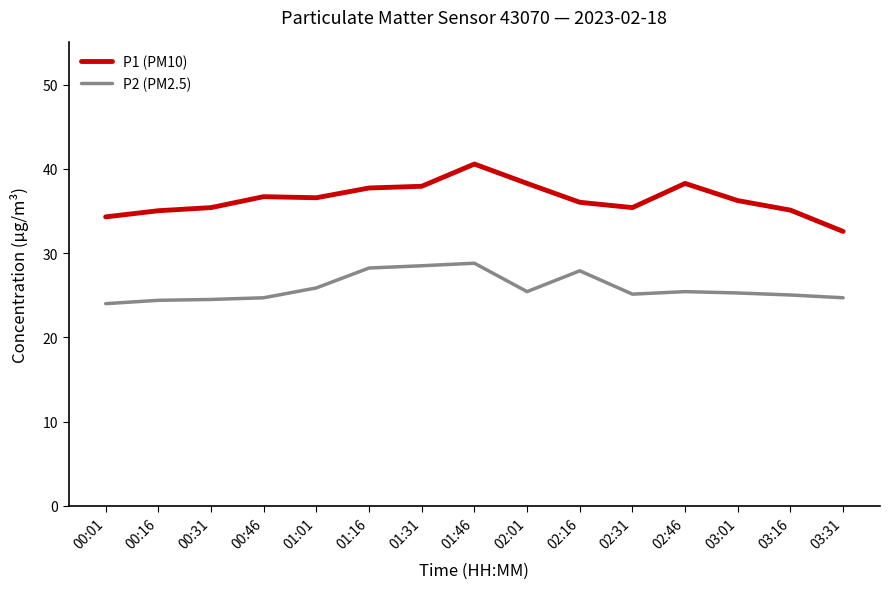

The P1 (PM10) series shows 32.6 at 03:31. True or false?

True